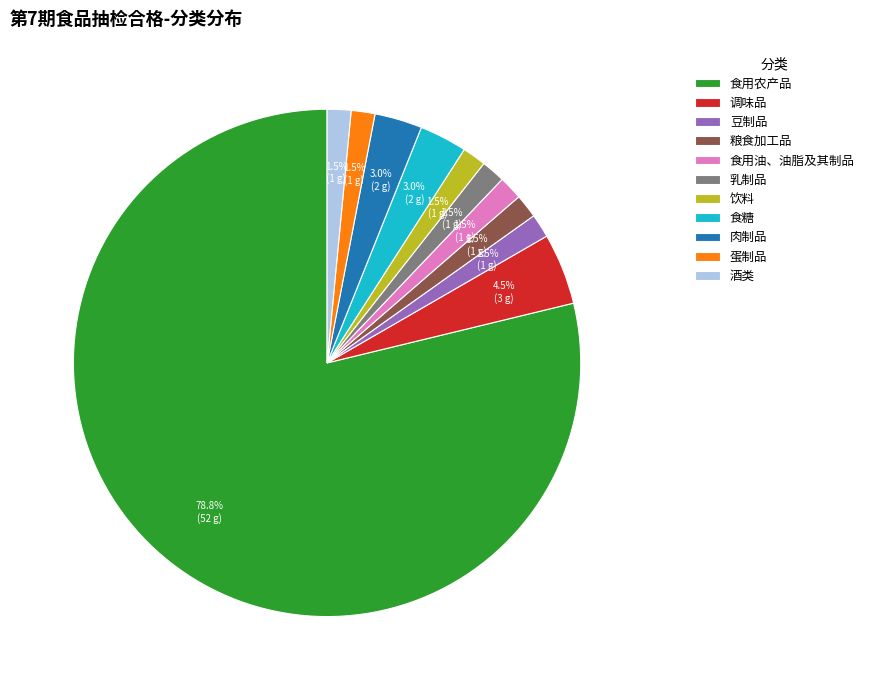

Is 食用农产品 the majority of the pie?

Yes